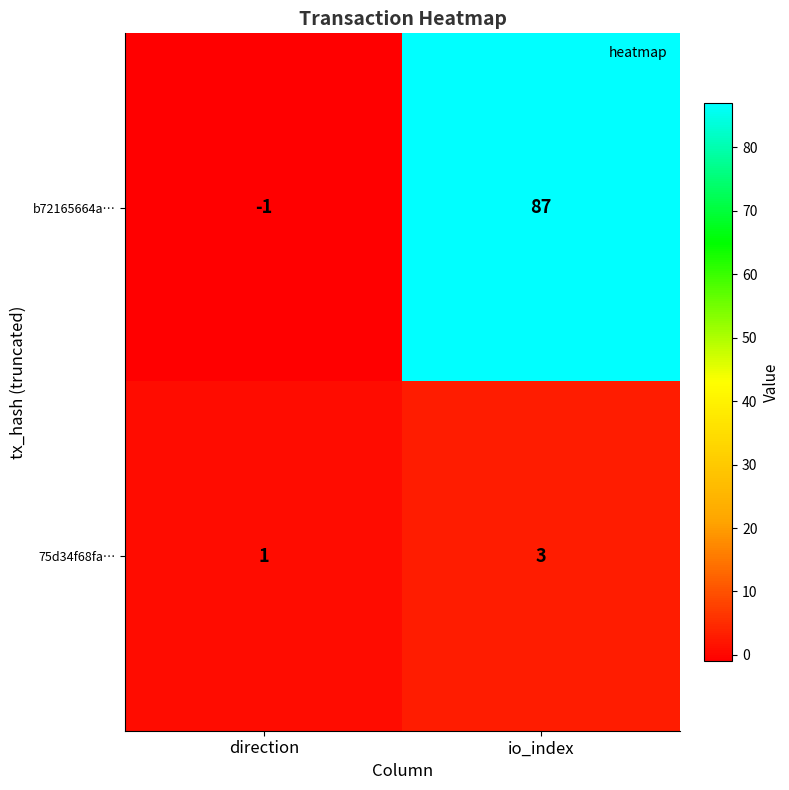

What is the approximate value of 75d34f68fa… at io_index?

3